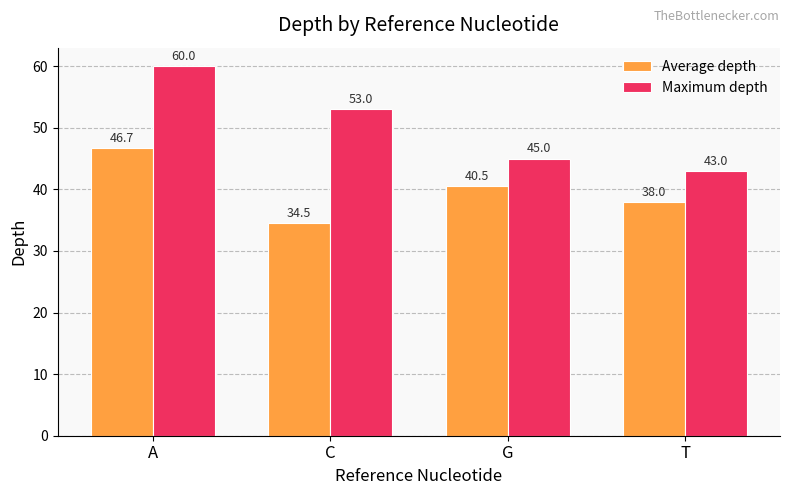

What is the value of the Maximum depth bar at the 2nd from the left?

53.0